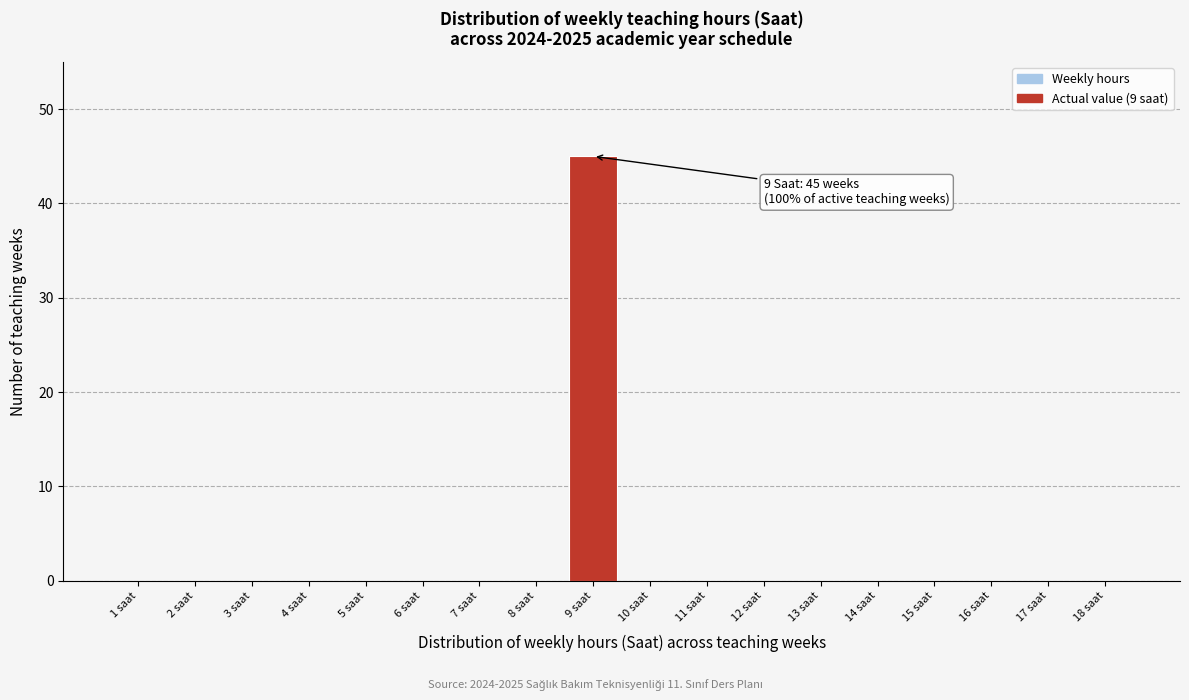

Reading left to right, extract all data points from this chart.

1 saat=0	2 saat=0	3 saat=0	4 saat=0	5 saat=0	6 saat=0	7 saat=0	8 saat=0	9 saat=45	10 saat=0	11 saat=0	12 saat=0	13 saat=0	14 saat=0	15 saat=0	16 saat=0	17 saat=0	18 saat=0